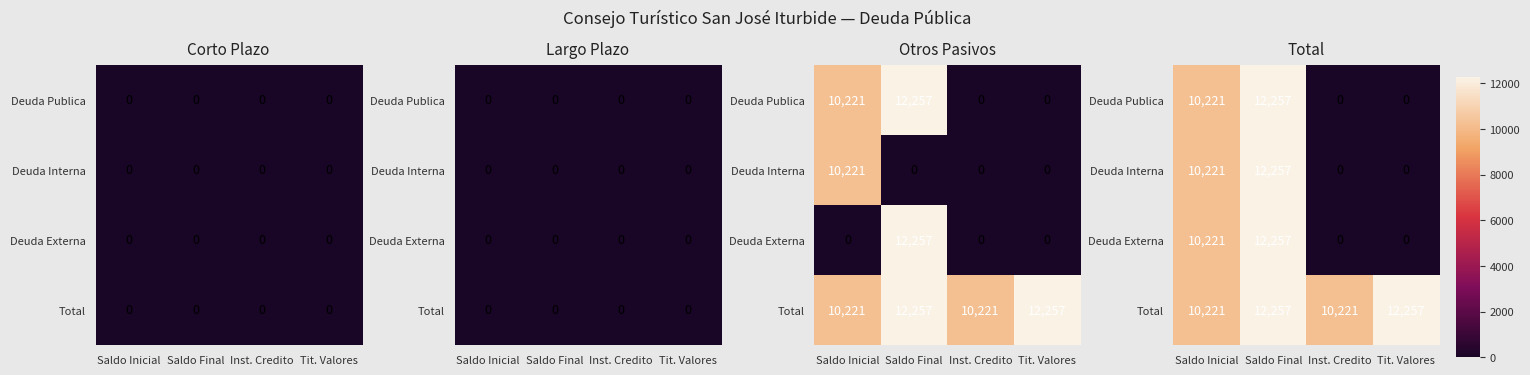

What is the difference between the maximum and minimum values in the Total series?

2035.6